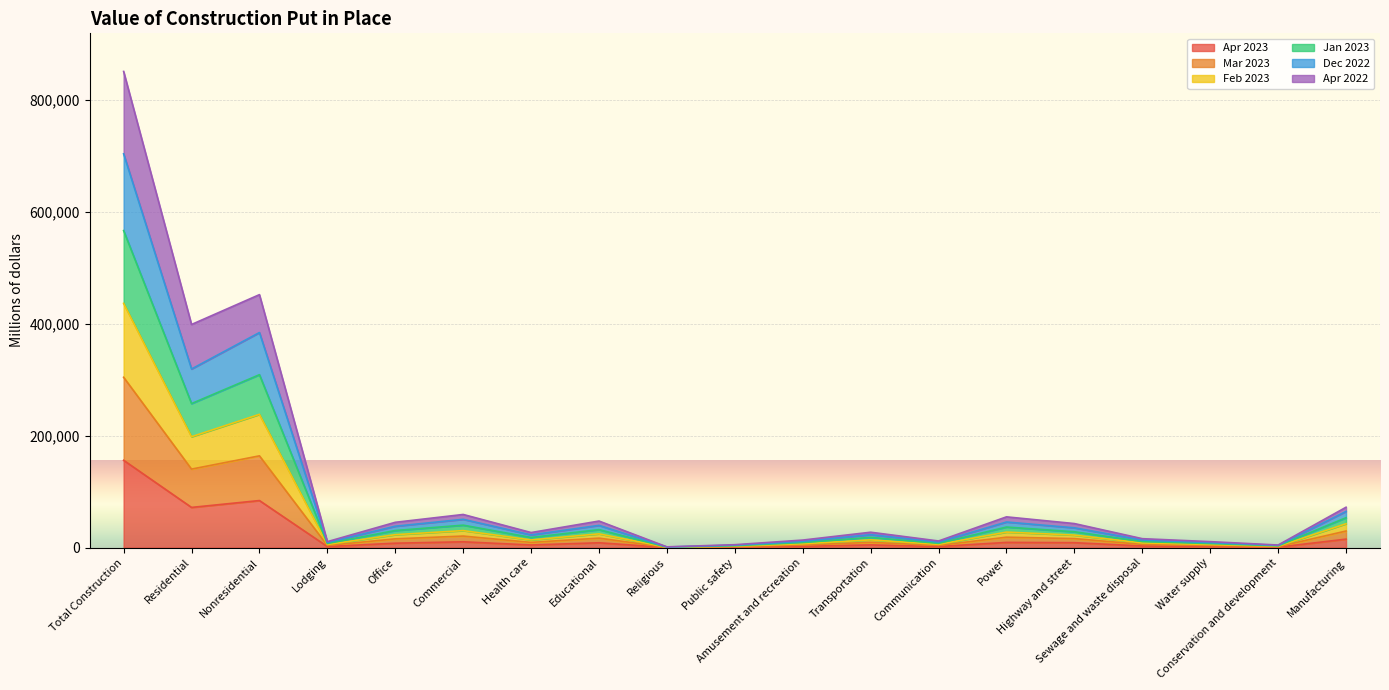

What are all the series names shown in the legend?

Apr 2023, Mar 2023, Feb 2023, Jan 2023, Dec 2022, Apr 2022